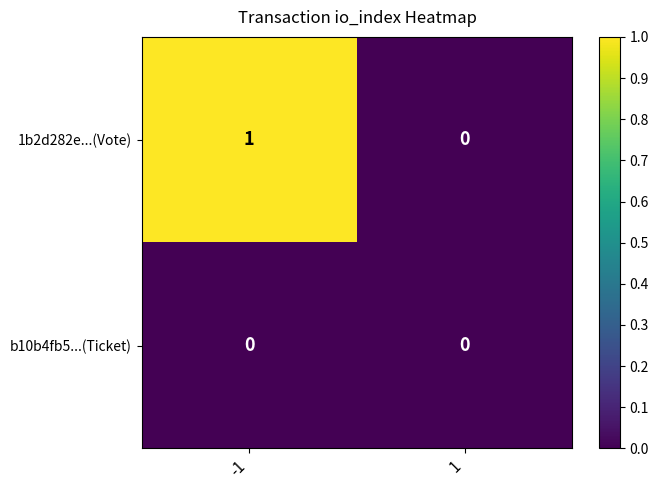

Rank the series by their average value, from lowest to highest.

b10b4fb5...(Ticket), 1b2d282e...(Vote)